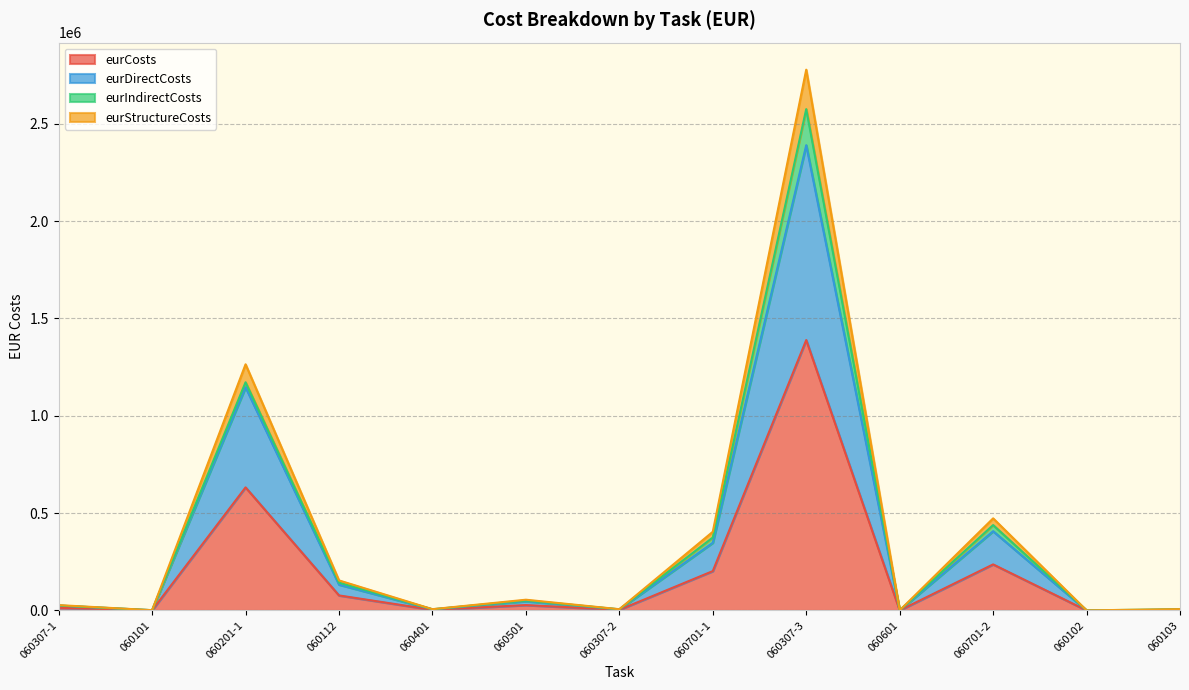

What position from the left is 060103?

13